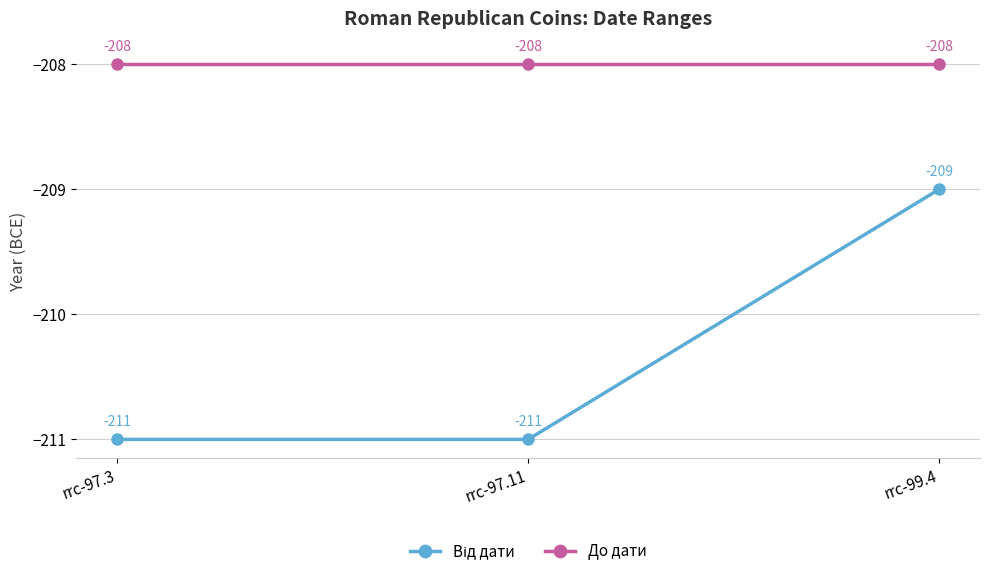

What is the maximum value shown in the chart?

-208